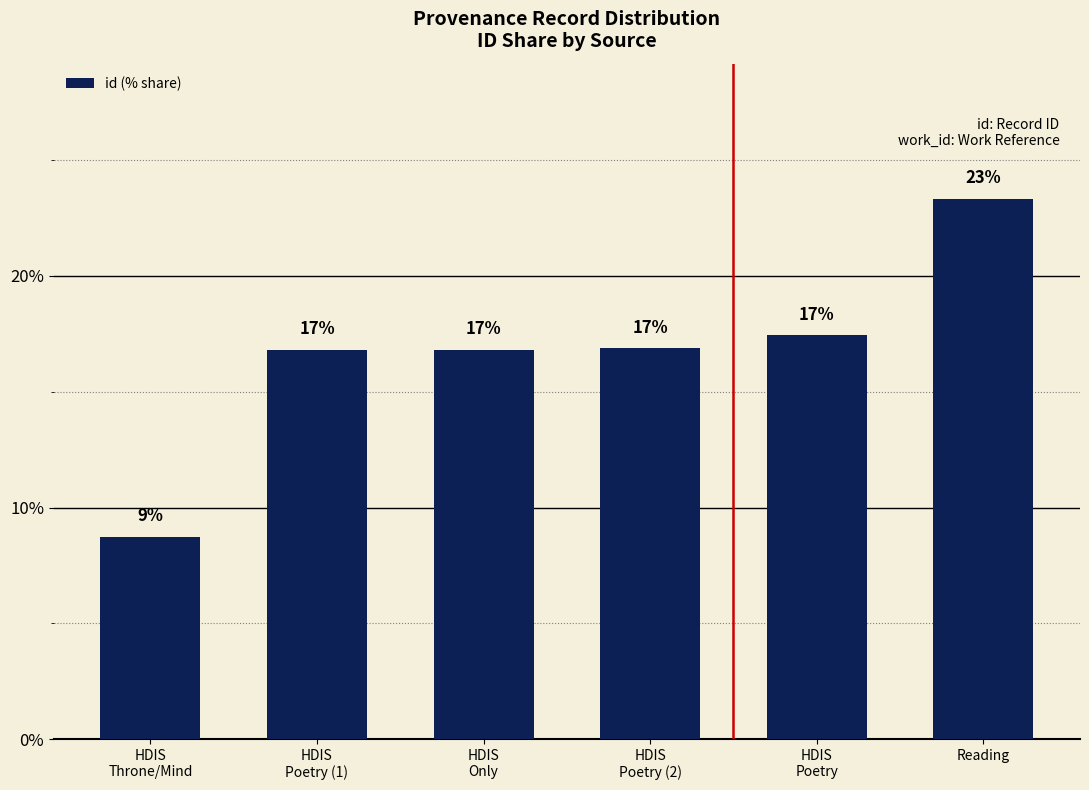

What is the label of the 4th bar from the left?

HDIS
Poetry (2)